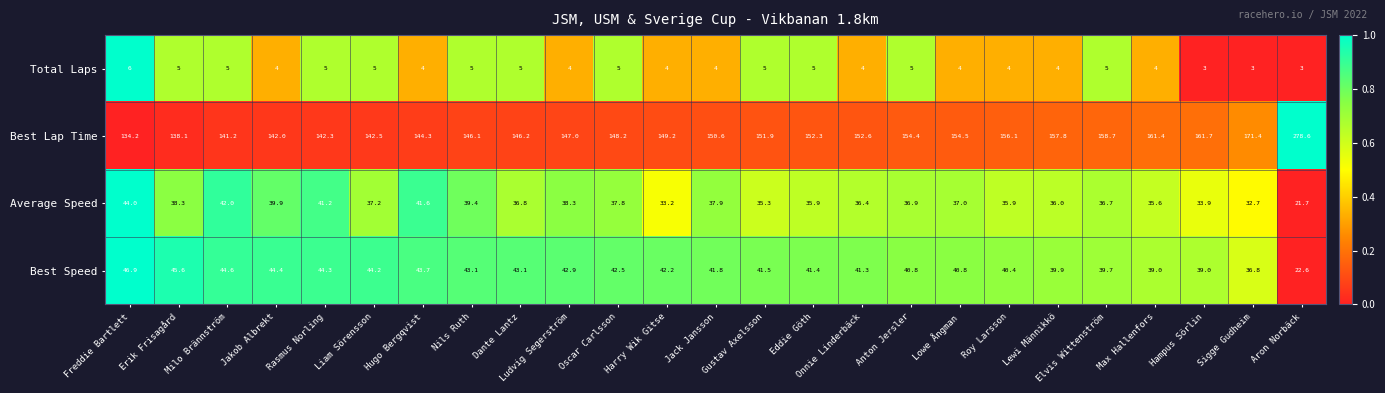

What is the difference between the maximum and minimum values in the Best Lap Time series?

144.4